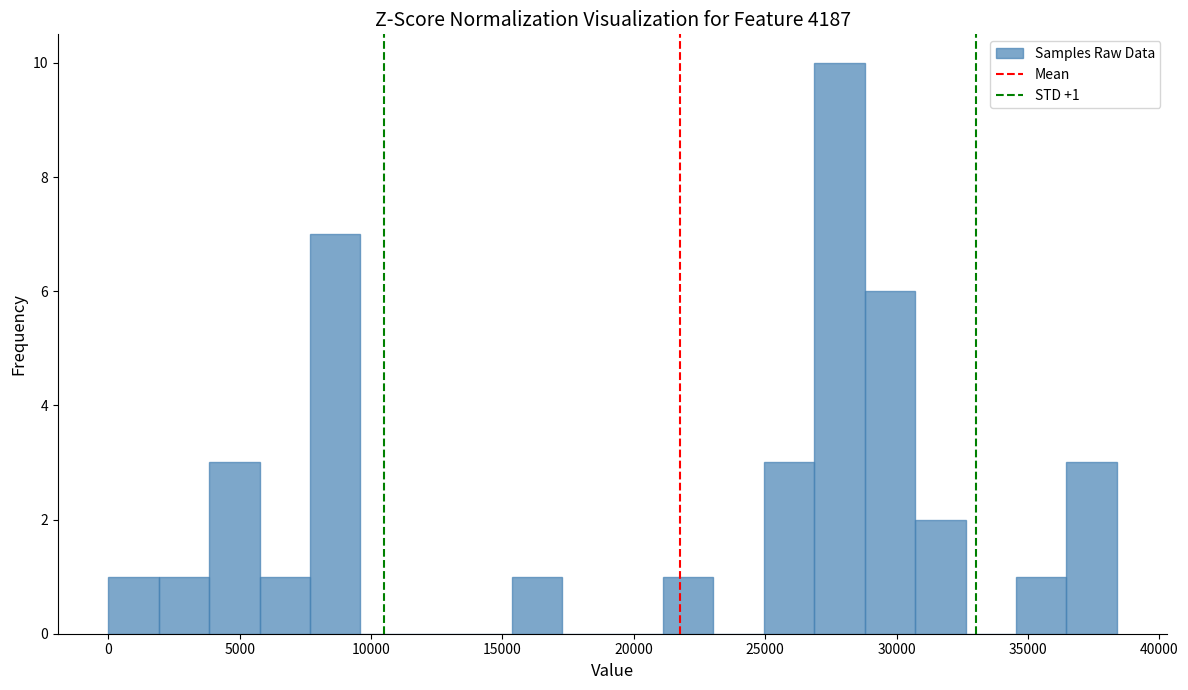

Around what value on the x-axis is the tallest bar? Give the approximate position of its centre, as read against the axis.

28000